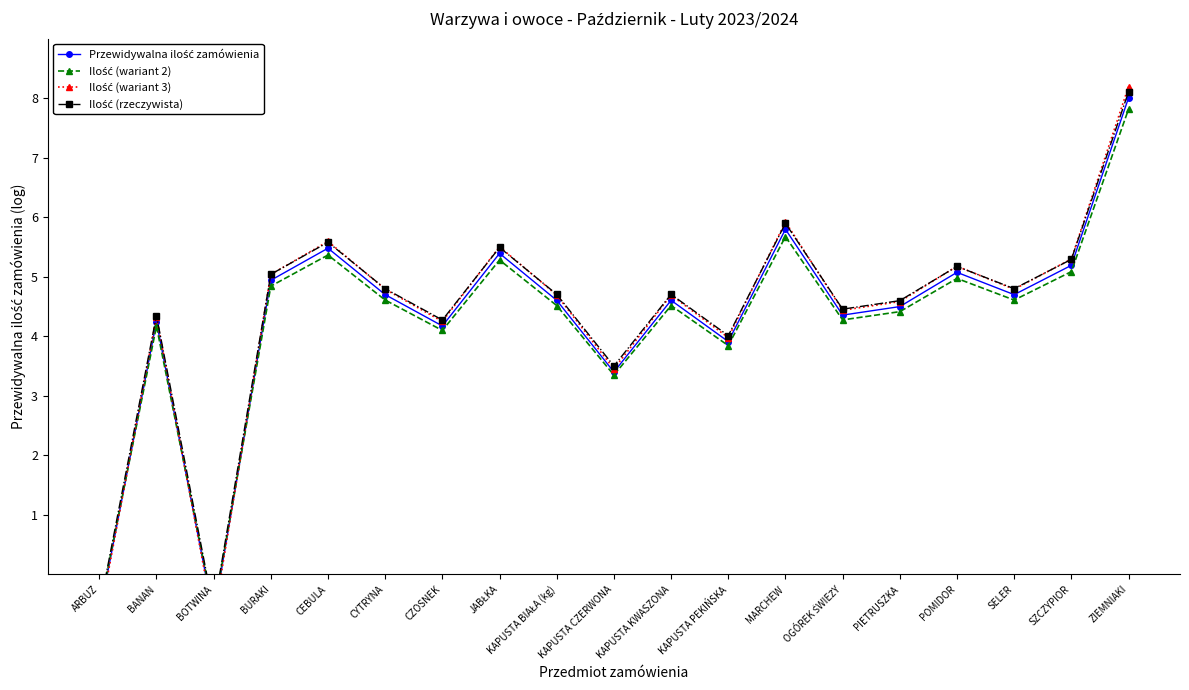

What is the sum of all Ilość (wariant 2) values?

80.2